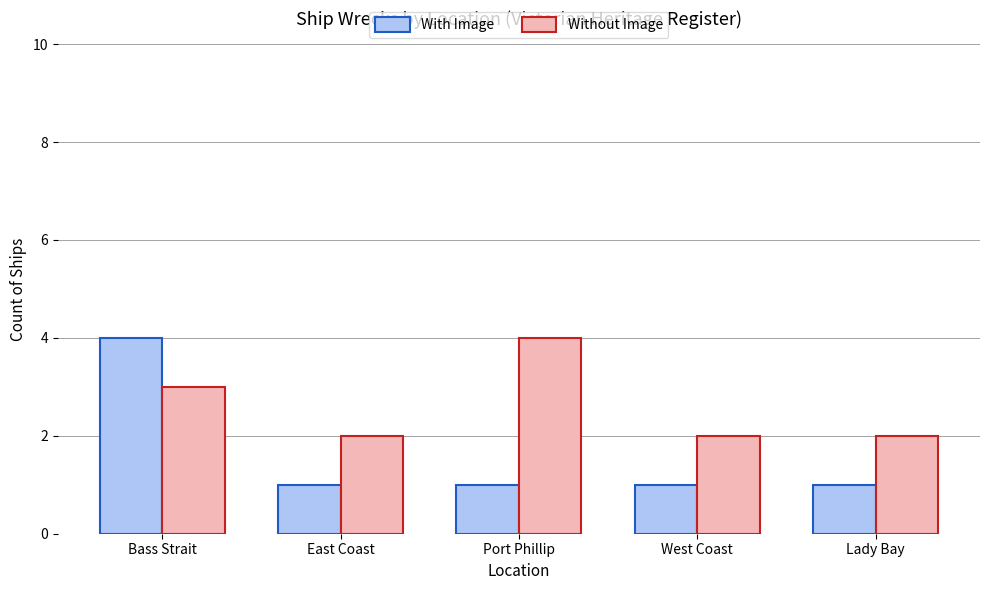

At how many categories does at least one series exceed 3?

2